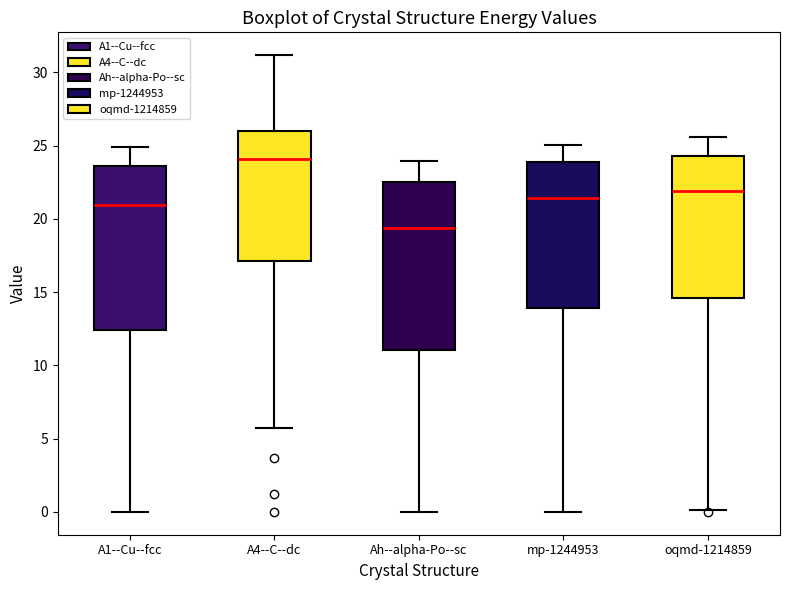

Reading left to right, transcribe this box plot: for each box, give where its median line is, the range the box spans, and where its two whiskers end, as read against the y-axis. The values are not printed on the chart, so give them approximately, as read against the axis.

A1--Cu--fcc: median 21.0, box 12.5 to 23.5, whiskers 0.0 to 25.0
A4--C--dc: median 24.0, box 17.0 to 26.0, whiskers 5.5 to 31.0
Ah--alpha-Po--sc: median 19.5, box 11.0 to 22.5, whiskers 0.0 to 24.0
mp-1244953: median 21.5, box 14.0 to 24.0, whiskers 0.0 to 25.0
oqmd-1214859: median 22.0, box 14.5 to 24.5, whiskers 0.0 to 25.5